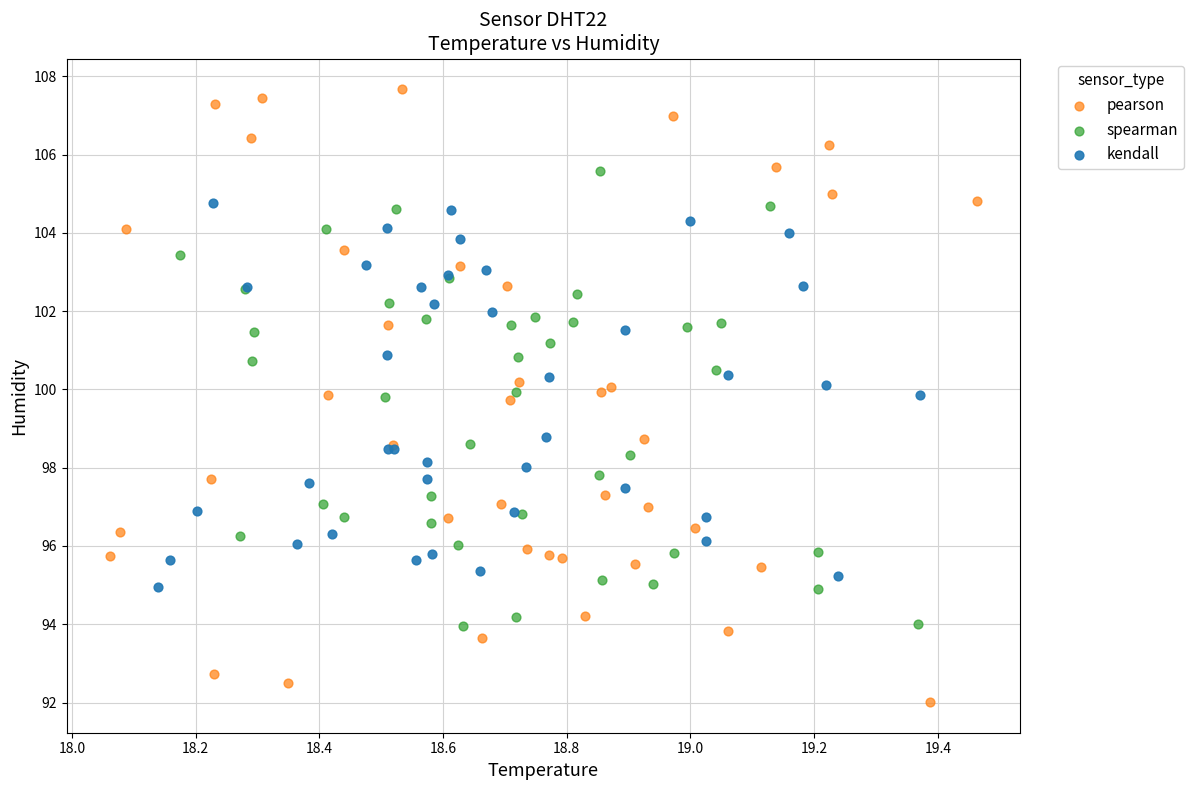

Which series contains the lowest Y value?

pearson